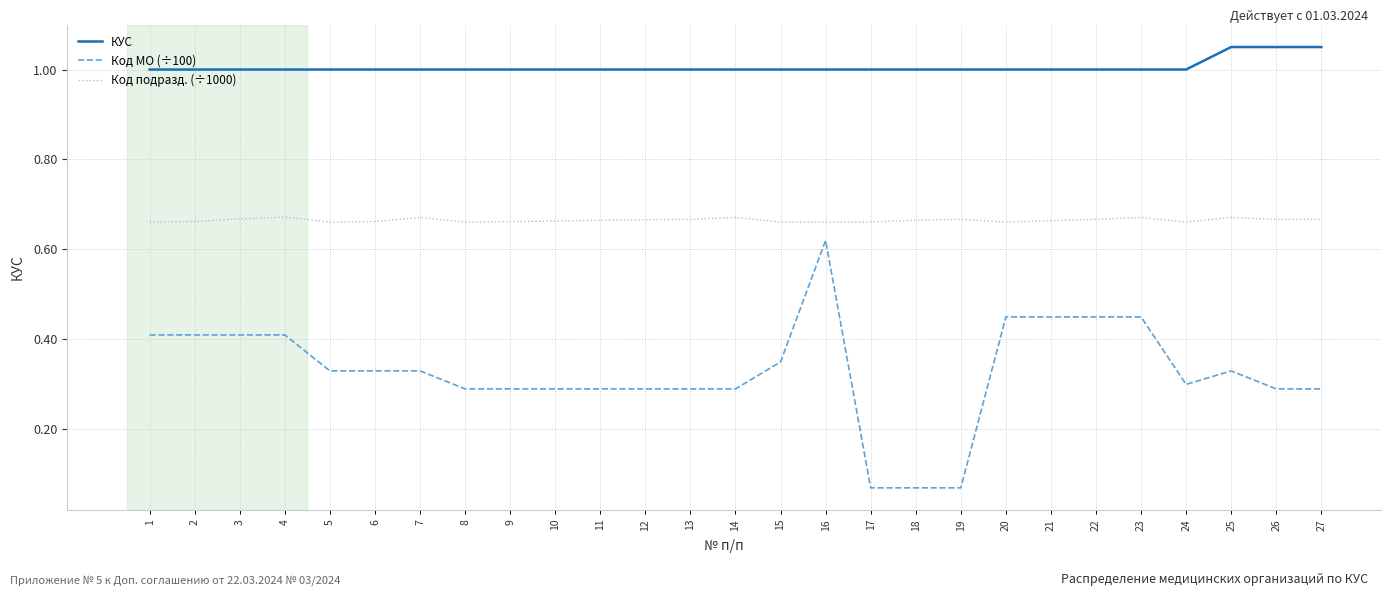

List the series in order of their peak value, highest first.

КУС, Код подразд. (÷1000), Код МО (÷100)